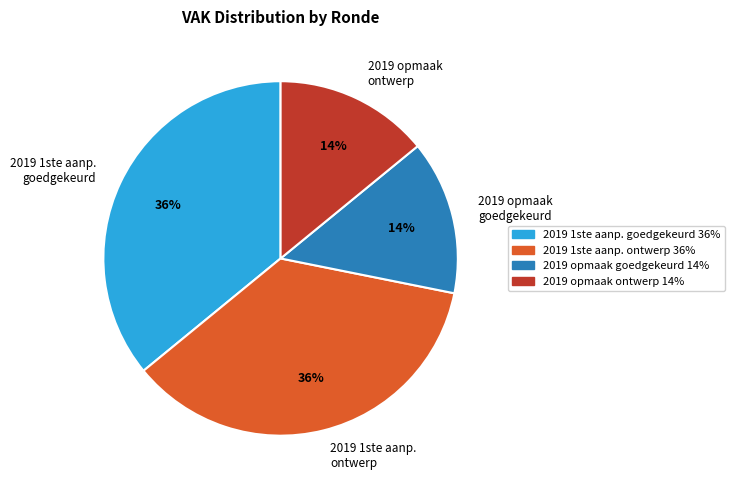

Which has a higher value, 2019 opmaak ontwerp or 2019 1ste aanp. ontwerp?

2019 1ste aanp. ontwerp